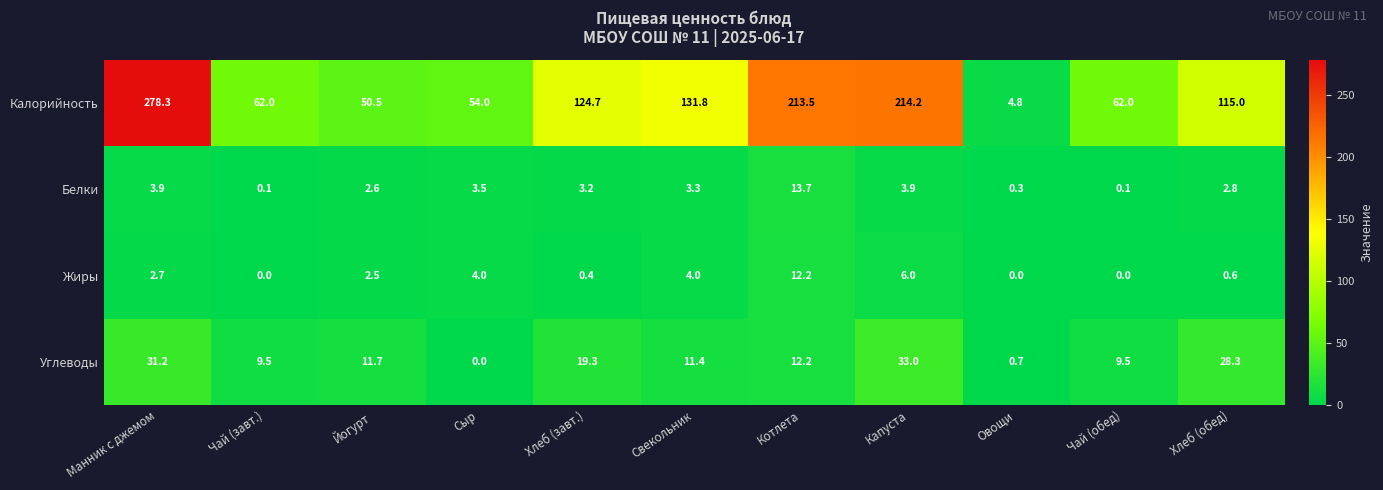

What is the difference between the highest and lowest values at Чай (завт.)?

62.0